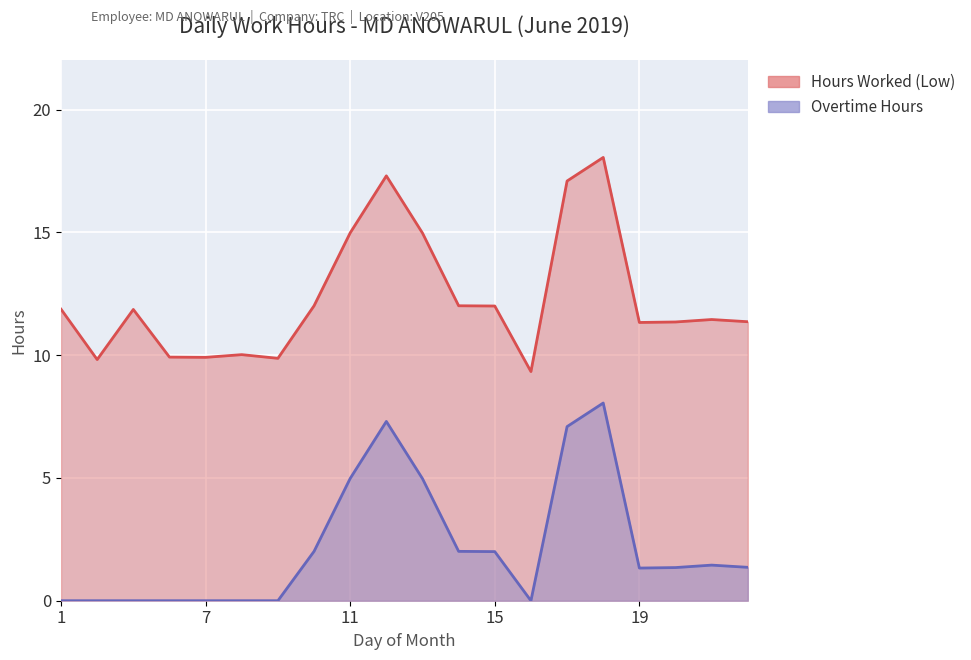

At which category is the sum across all series the highest?

18